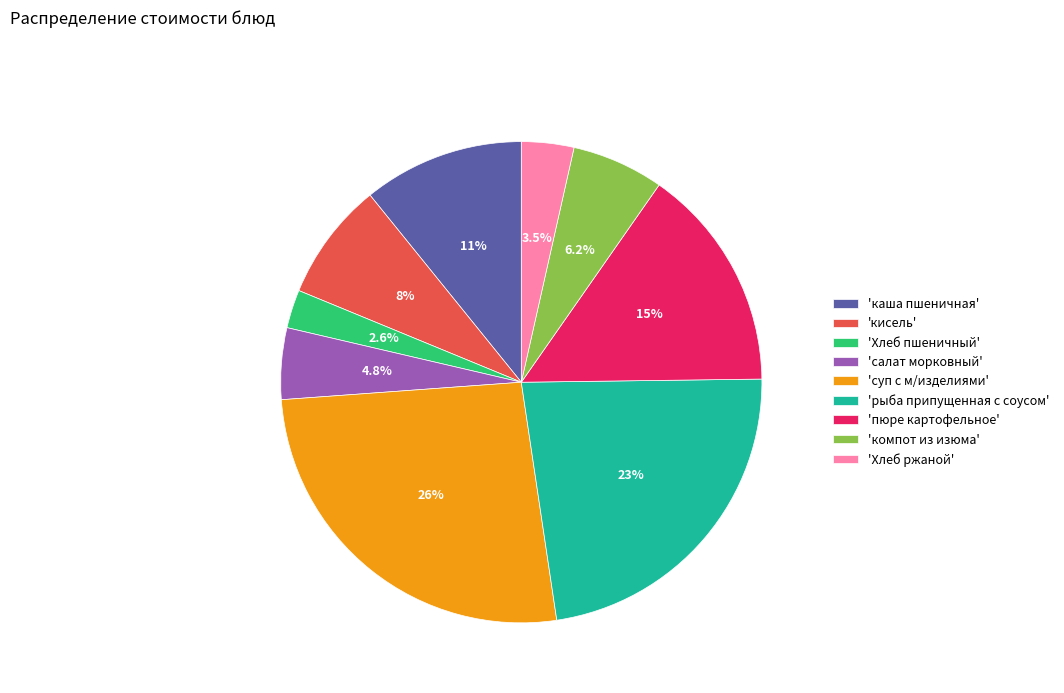

Which slice is the smallest?

'Хлеб пшеничный'